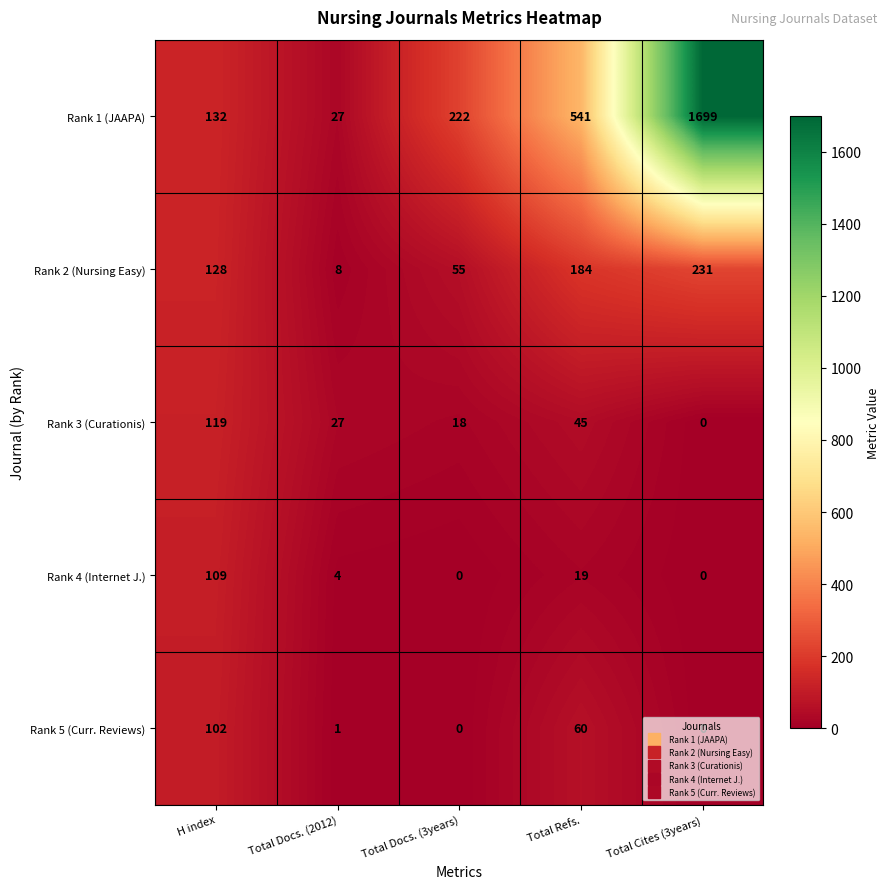

The value of Rank 4 (Internet J.) at Total Docs. (2012) is 4. True or false?

True